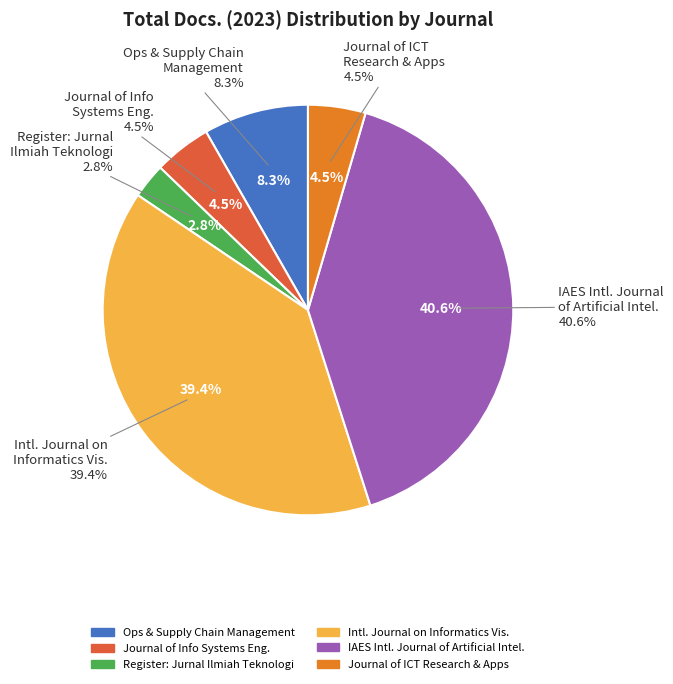

To the nearest percent, what is the difference between the largest and smallest slice percentages?

38%